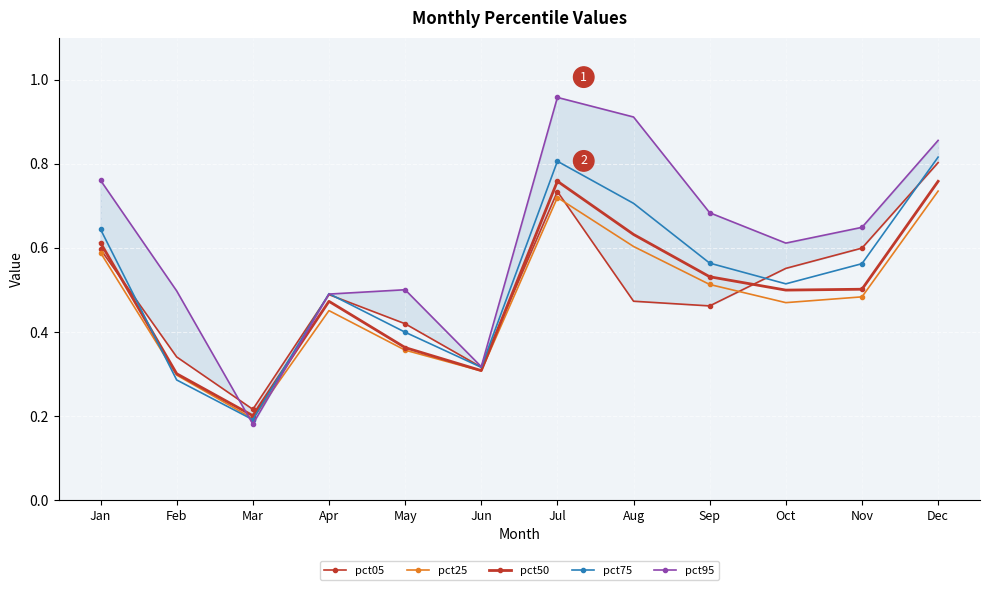

How many intersections are there between pct95 and pct25?

2